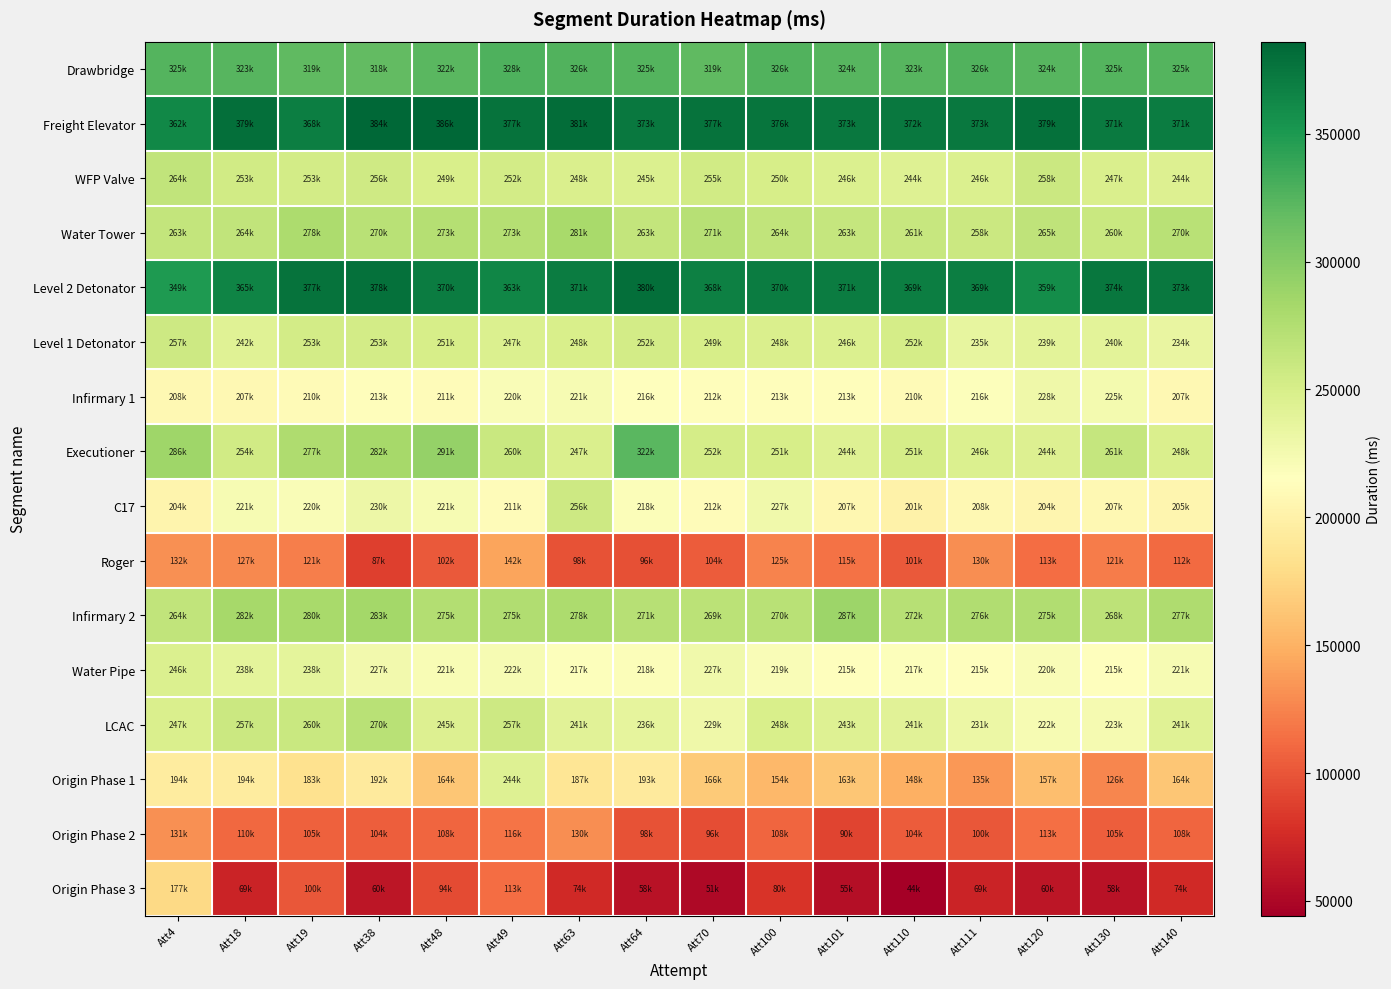

What is the total value across all series at Att18?

3795241